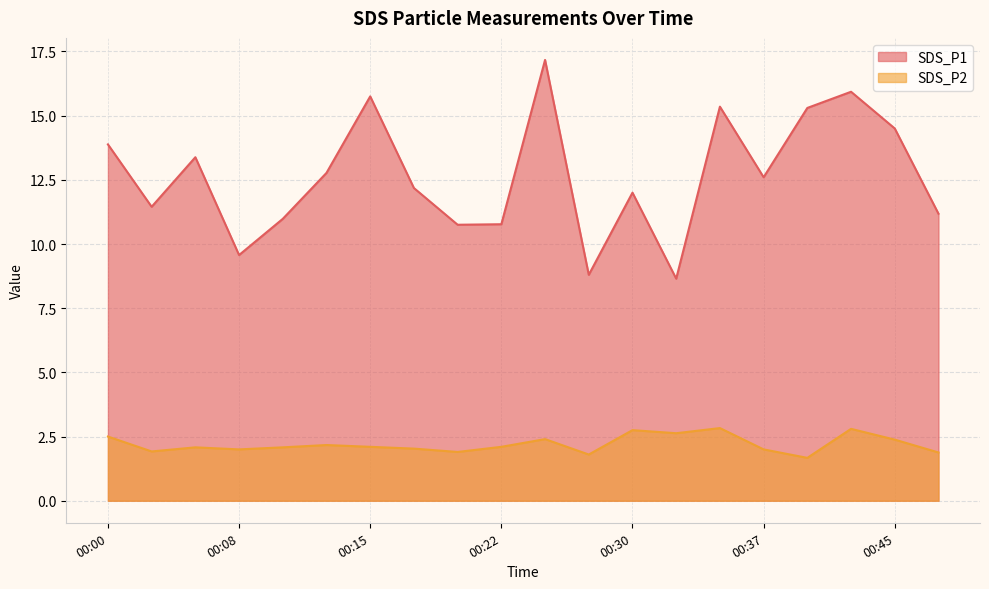

What is the total value across all series at 00:05?

15.5